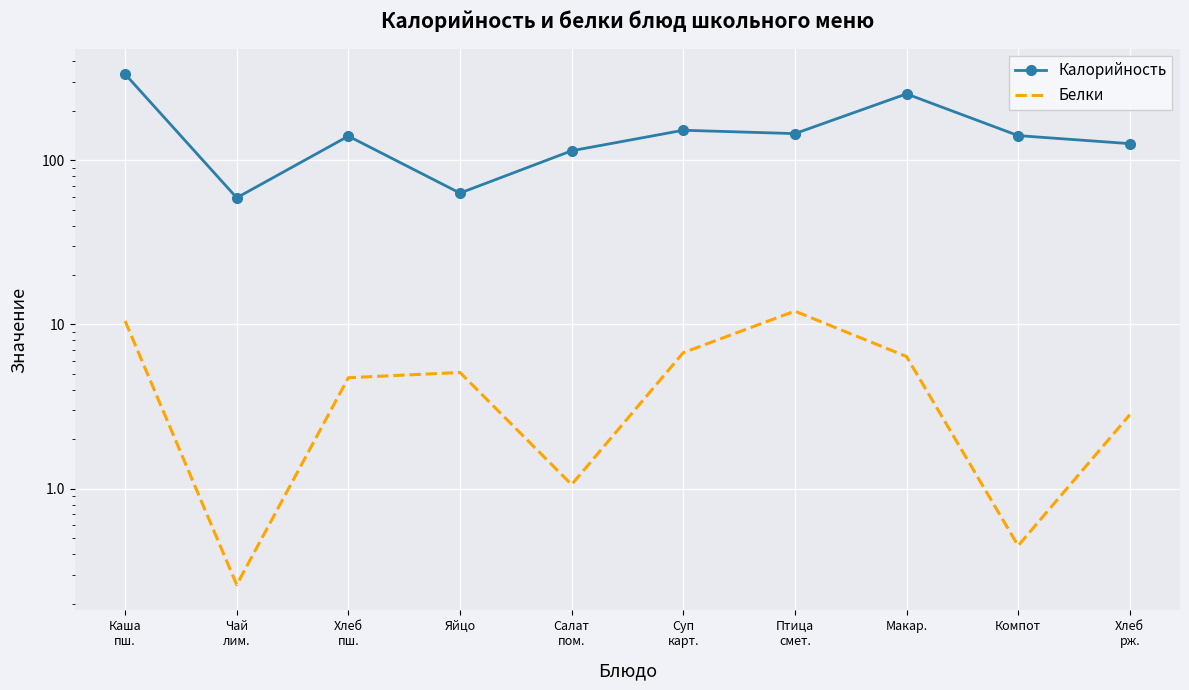

What is the value of the Калорийность point at the 9th from the left?

141.0